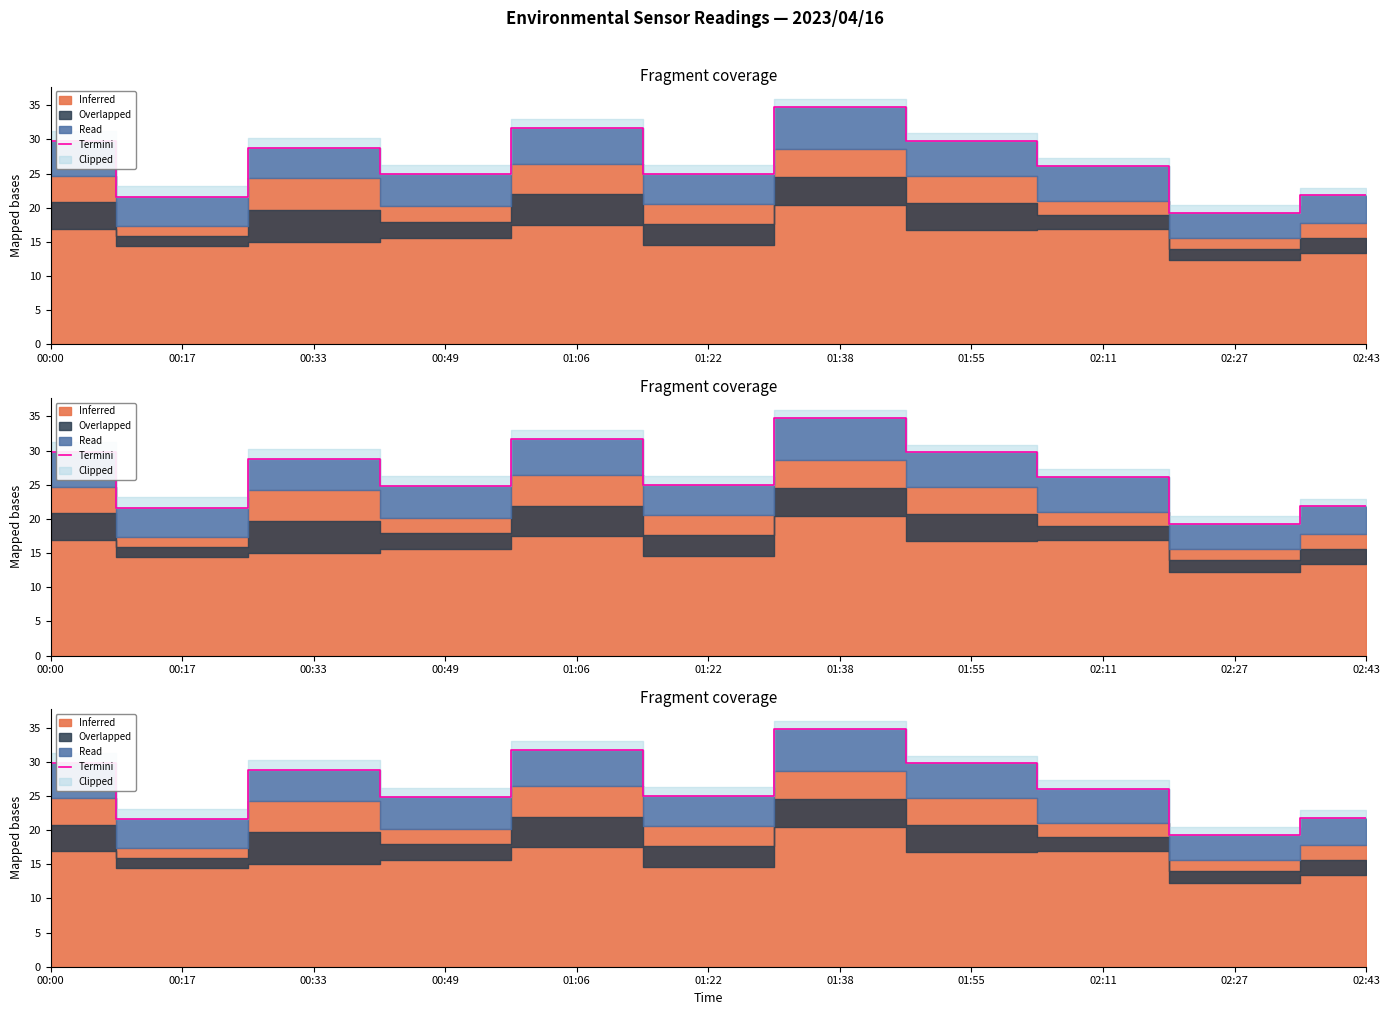

What is the label of the 4th point from the left?

00:49